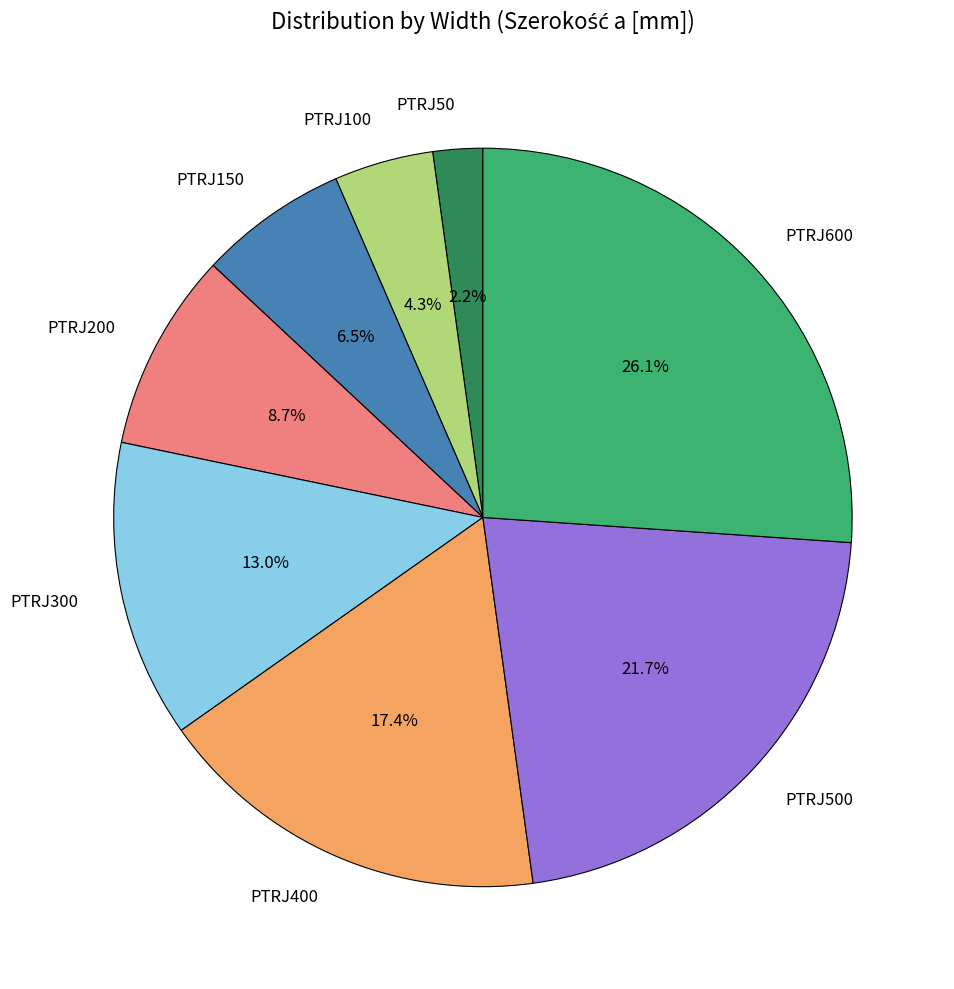

How many segments does this pie chart have?

8